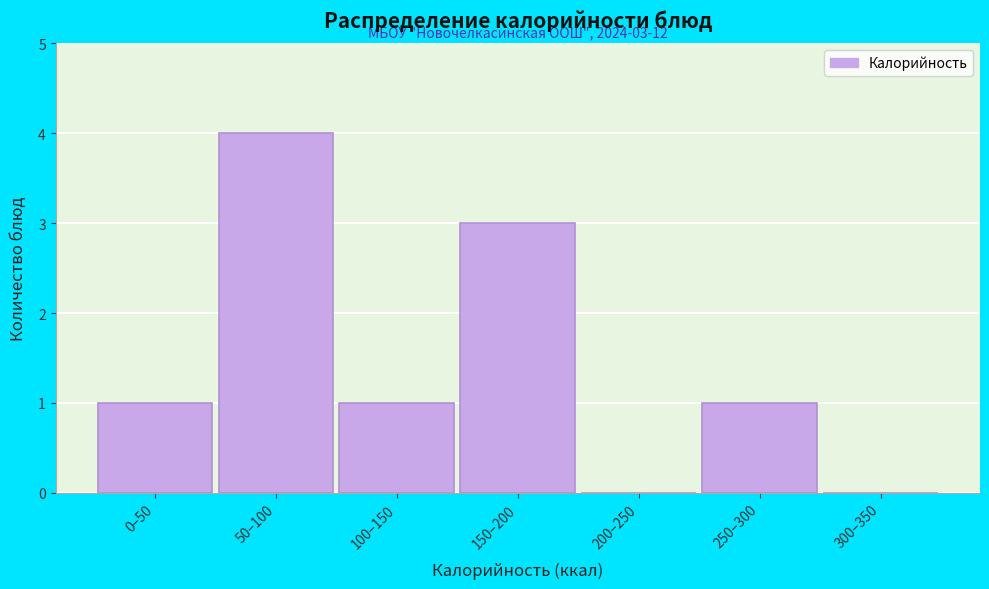

Reading left to right, list all the values displayed in this chart.

0–50=1	50–100=4	100–150=1	150–200=3	200–250=0	250–300=1	300–350=0